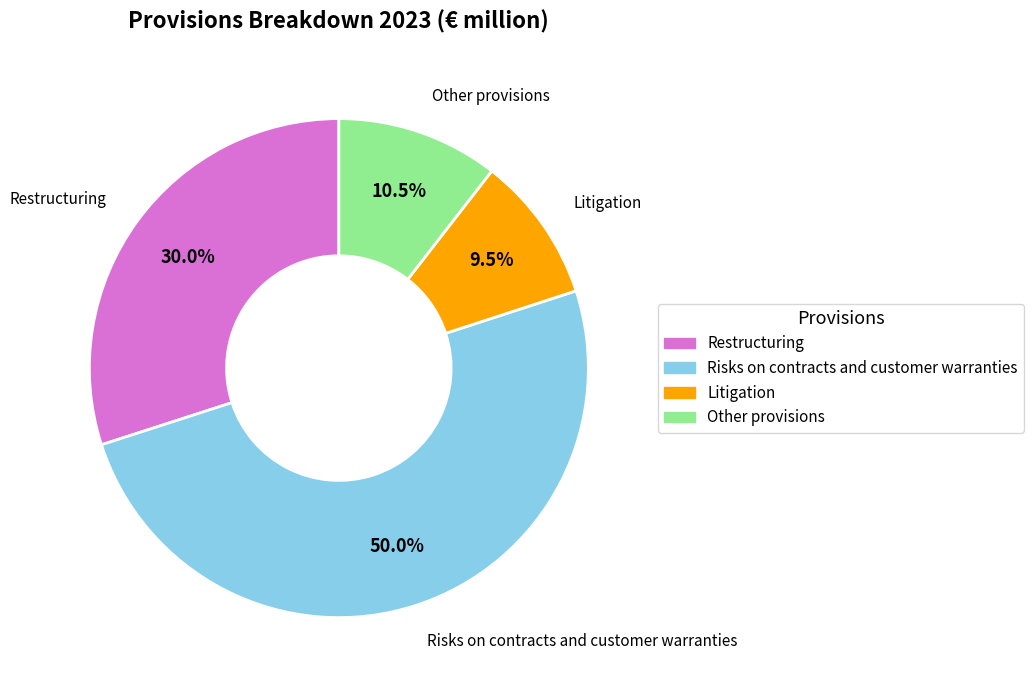

Does Litigation account for over 50% of the chart?

No